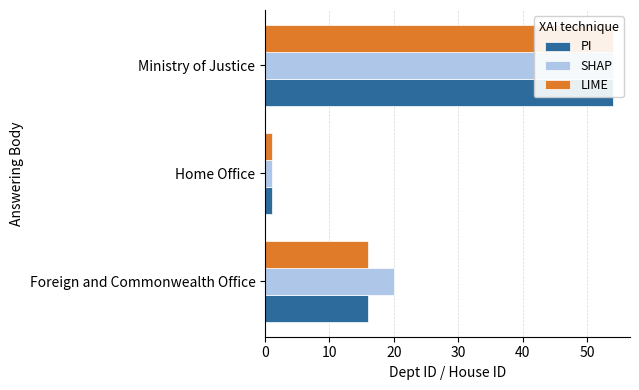

Count the PI values in the range 1 to 54.

3